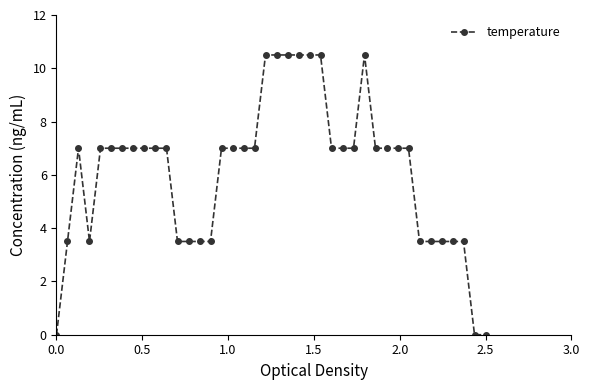

What is the value of the 29th point from the left?

10.5